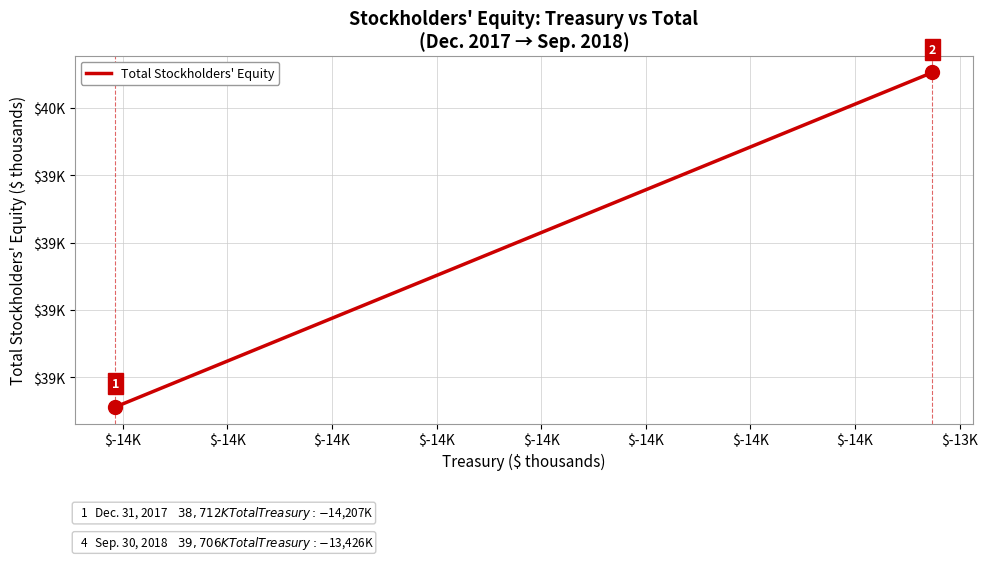

How many lines are shown in the chart?

1